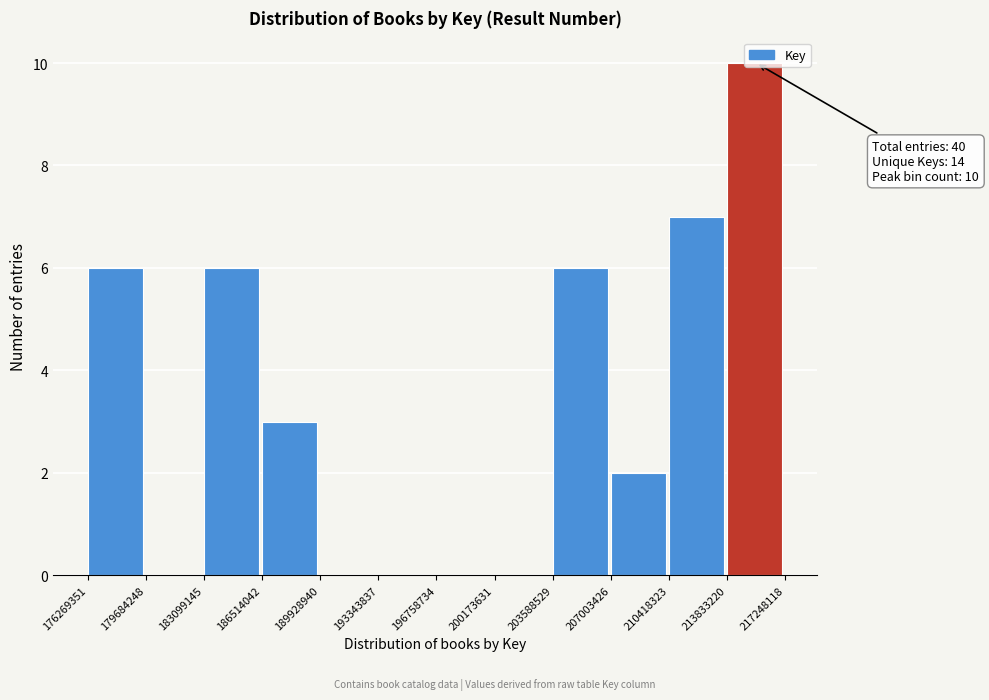

Which range on the x-axis has the tallest bar?

213833220 to 217248118